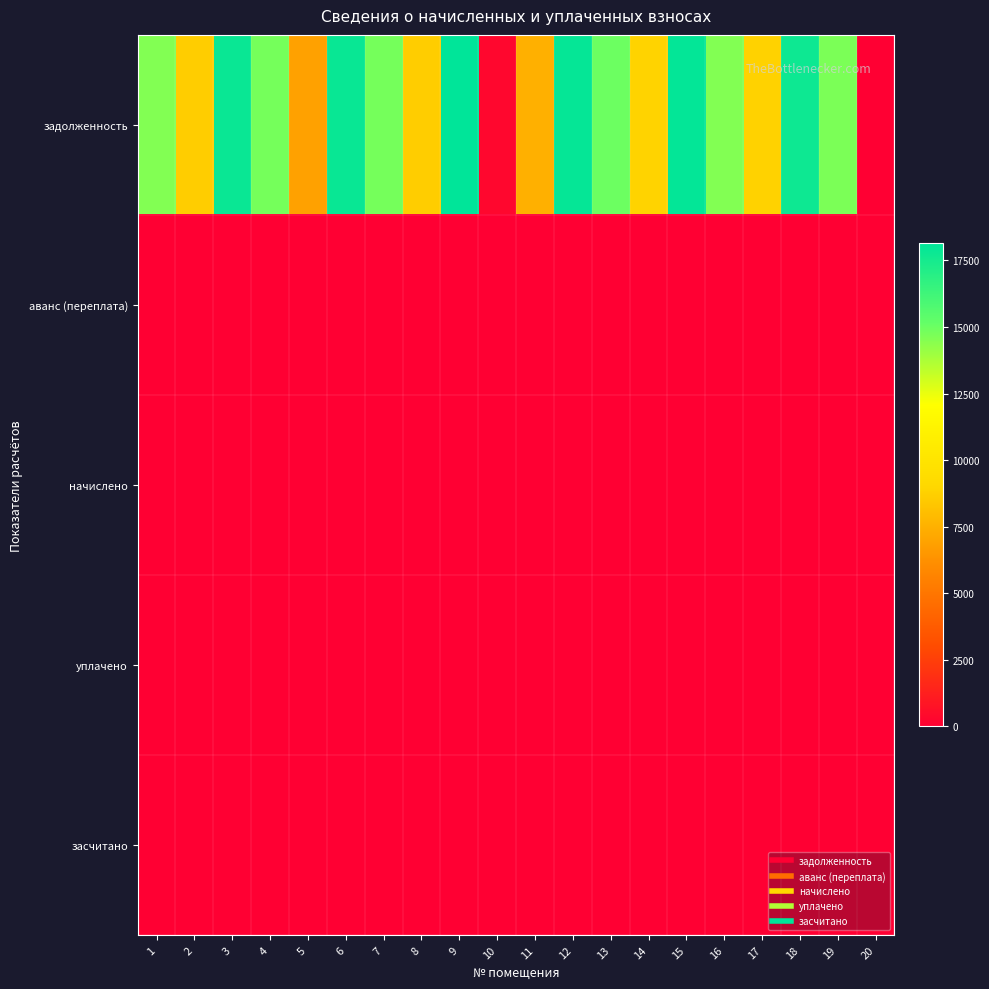

Reading left to right, list all the values displayed in this chart.

задолженность: 1=14557.2	2=8622.3	3=17822.8	4=14785.0	5=6873.8	6=17880.9	7=14785.0	8=8622.3	9=18141.2	10=310.2	11=7494.4	12=17938.7	13=14958.6	14=8882.5	15=18025.4	16=14553.4	17=8824.9	18=17736.0	19=14669.2	20=0.0
аванс (переплата): 1=0.0	2=0.0	3=0.0	4=0.0	5=0.0	6=0.0	7=0.0	8=0.0	9=0.0	10=0.0	11=0.0	12=0.0	13=0.0	14=0.0	15=0.0	16=0.0	17=0.0	18=0.0	19=0.0	20=0.9
начислено: 1=0.0	2=0.0	3=0.0	4=0.0	5=0.0	6=0.0	7=0.0	8=0.0	9=0.0	10=0.0	11=0.0	12=0.0	13=0.0	14=0.0	15=0.0	16=0.0	17=0.0	18=0.0	19=0.0	20=0.0
уплачено: 1=0.0	2=0.0	3=0.0	4=0.0	5=0.0	6=0.0	7=0.0	8=0.0	9=0.0	10=0.0	11=0.0	12=0.0	13=0.0	14=0.0	15=0.0	16=0.0	17=0.0	18=0.0	19=0.0	20=0.0
засчитано: 1=0.0	2=0.0	3=0.0	4=0.0	5=0.0	6=0.0	7=0.0	8=0.0	9=0.0	10=0.0	11=0.0	12=0.0	13=0.0	14=0.0	15=0.0	16=0.0	17=0.0	18=0.0	19=0.0	20=0.0